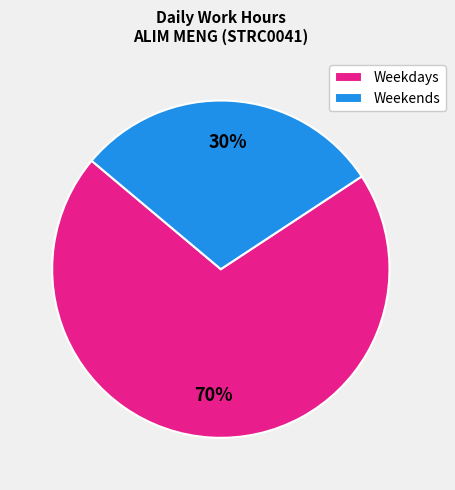

What percentage is the Weekdays slice, to the nearest percent?

70%